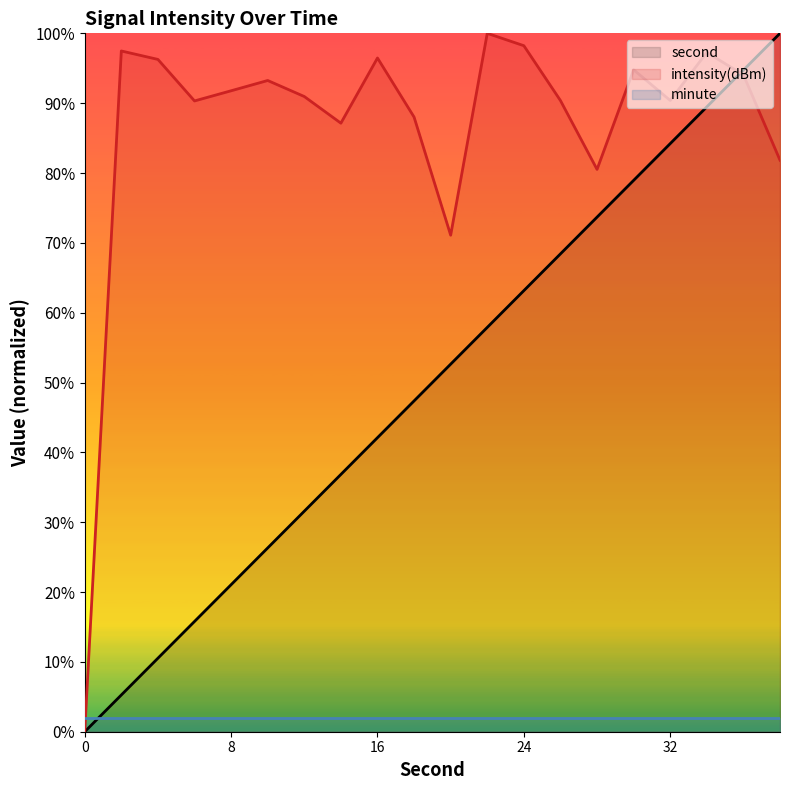

The second series shows 57.9 at 22. True or false?

True